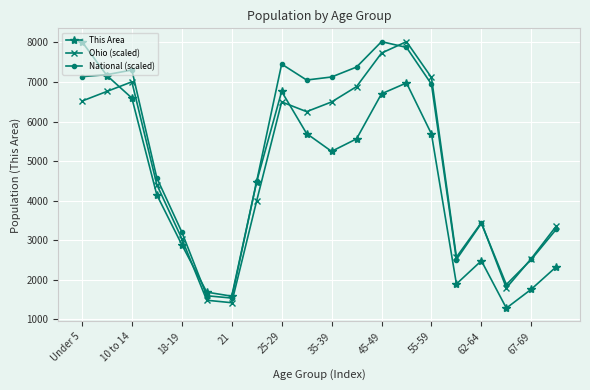

What is the difference between the second highest and second lowest values in the Ohio (scaled) series?

6248.0